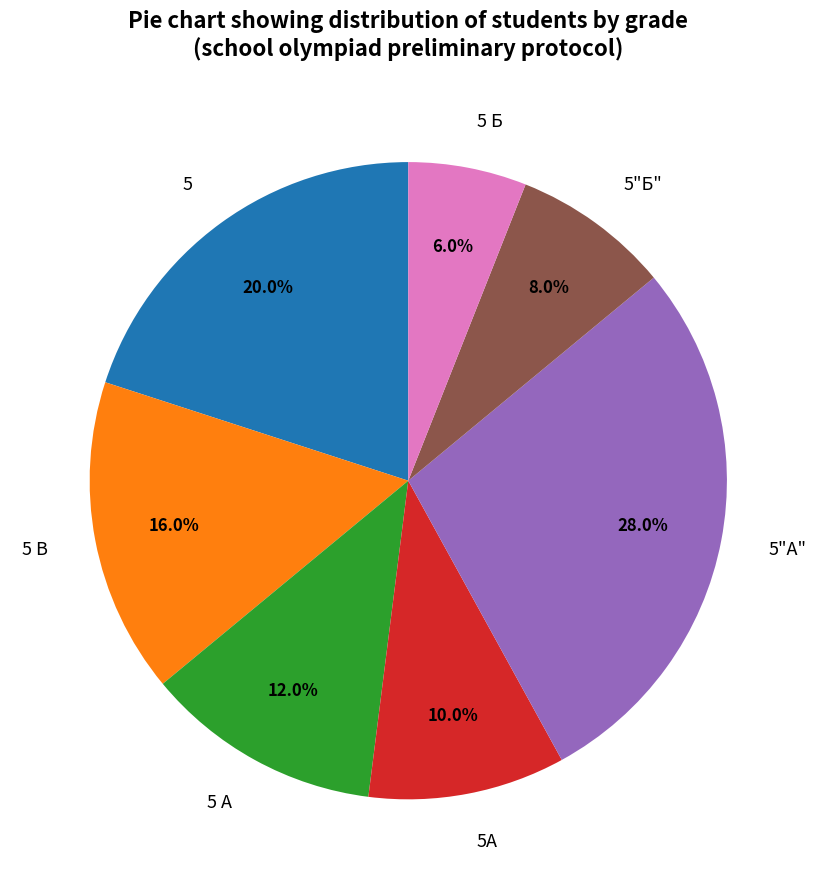

Does any single category account for the majority?

No